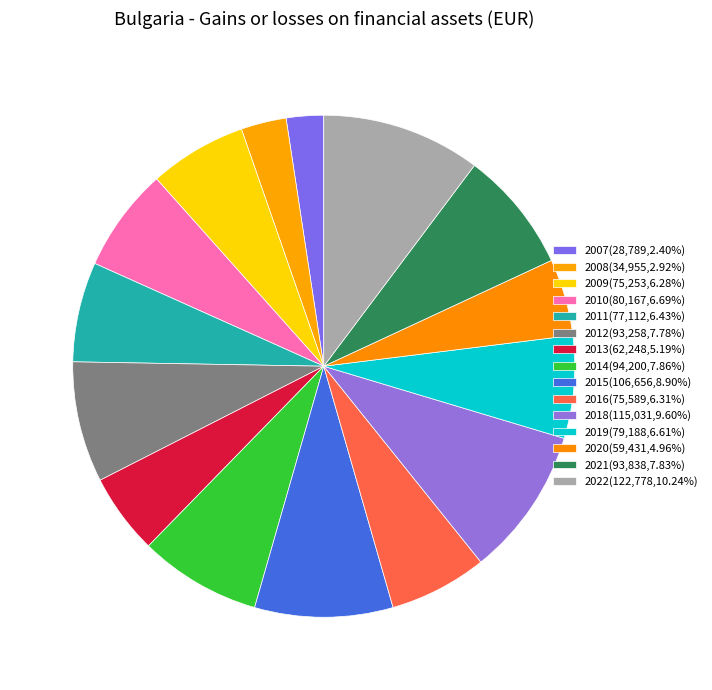

Which has a higher value, 2012 or 2010?

2012